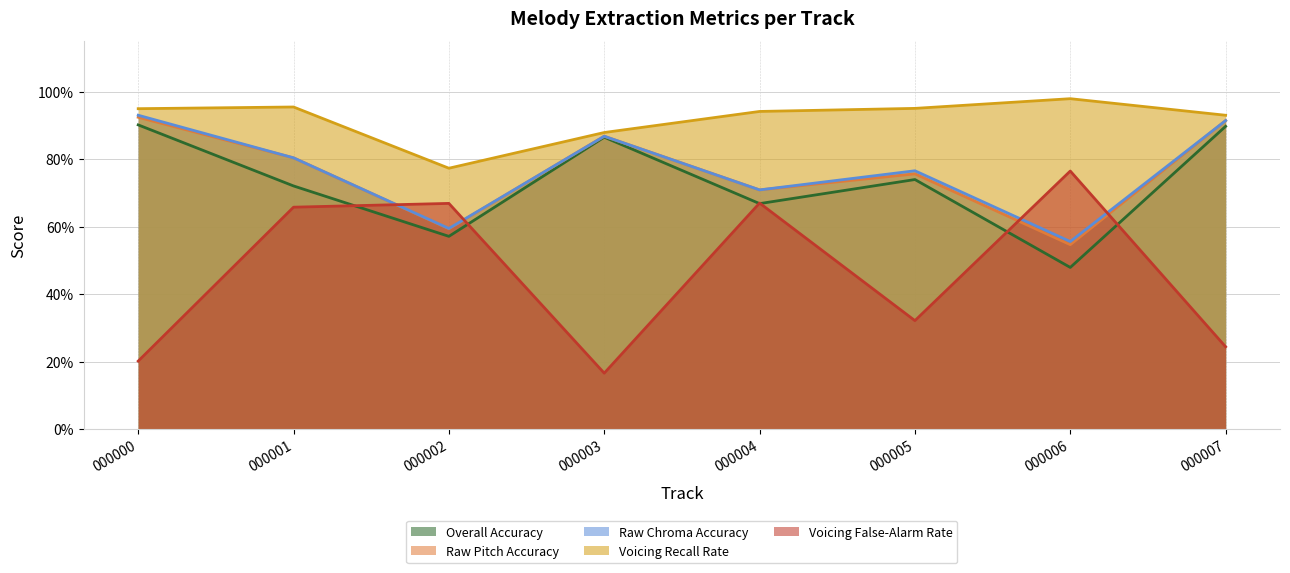

Which series has the widest spread of values?

Voicing False-Alarm Rate